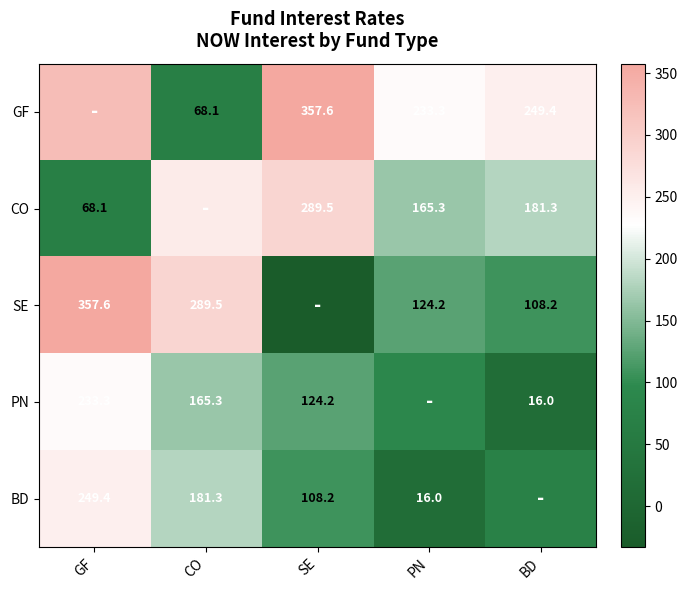

Is the value of CO at SE greater than the value of BD at SE?

Yes